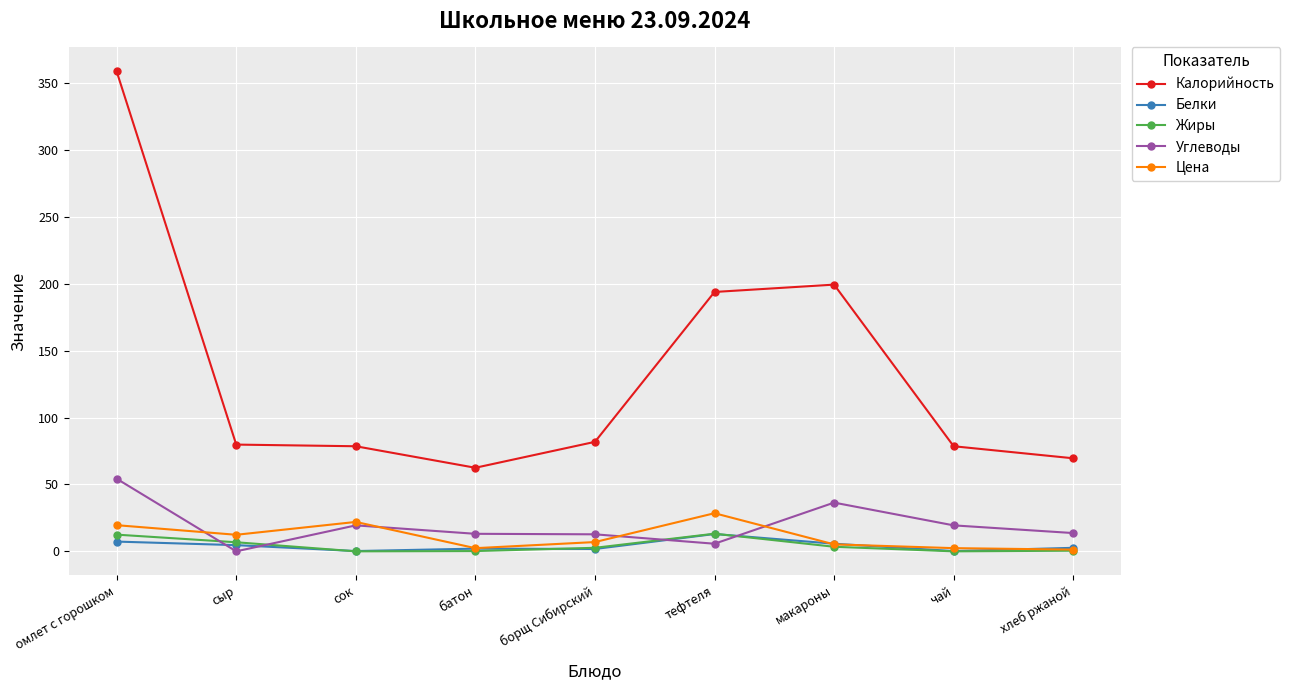

What is the greatest value displayed?

358.9